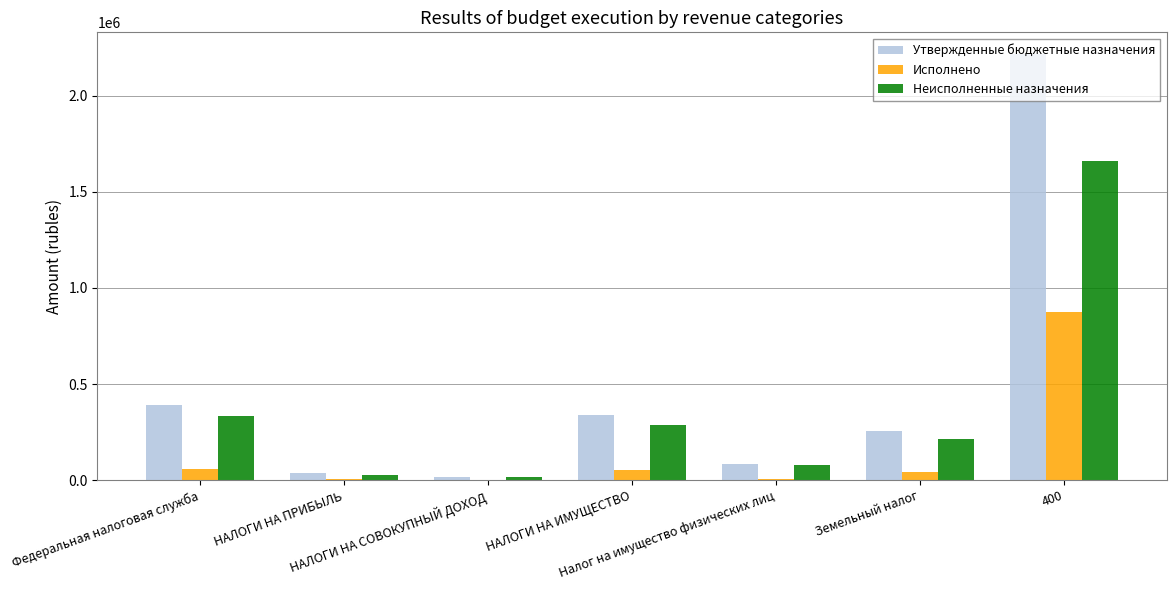

Count the number of categories in the chart.

7